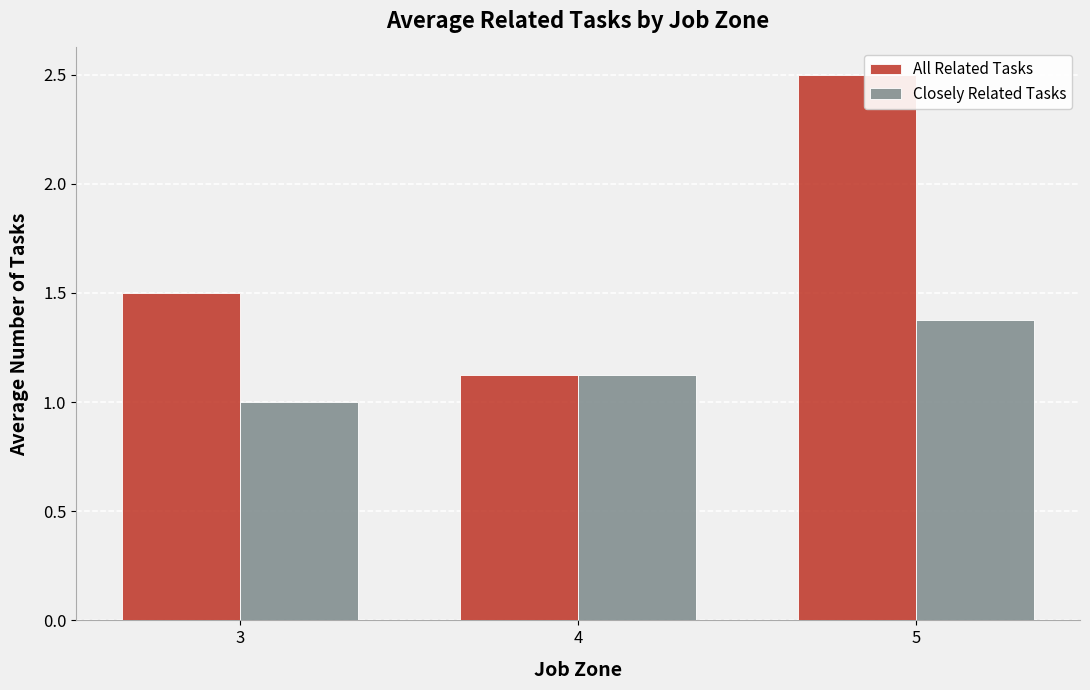

What are all the series names shown in the legend?

All Related Tasks, Closely Related Tasks